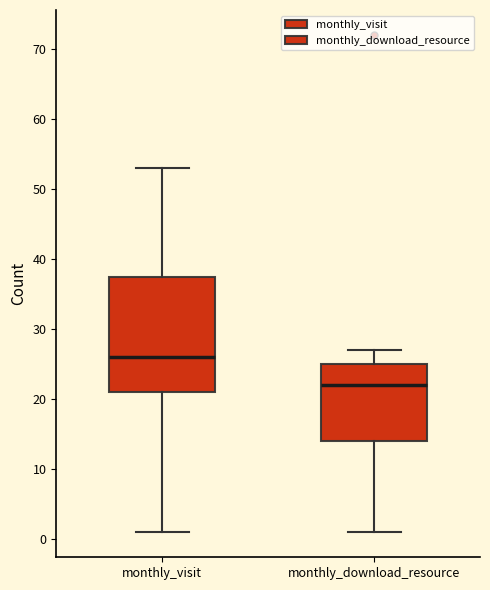

Reading left to right, transcribe this box plot: for each box, give where its median line is, the range the box spans, and where its two whiskers end, as read against the y-axis. The values are not printed on the chart, so give them approximately, as read against the axis.

monthly_visit: median 26, box 21 to 38, whiskers 1 to 53
monthly_download_resource: median 22, box 14 to 25, whiskers 1 to 27